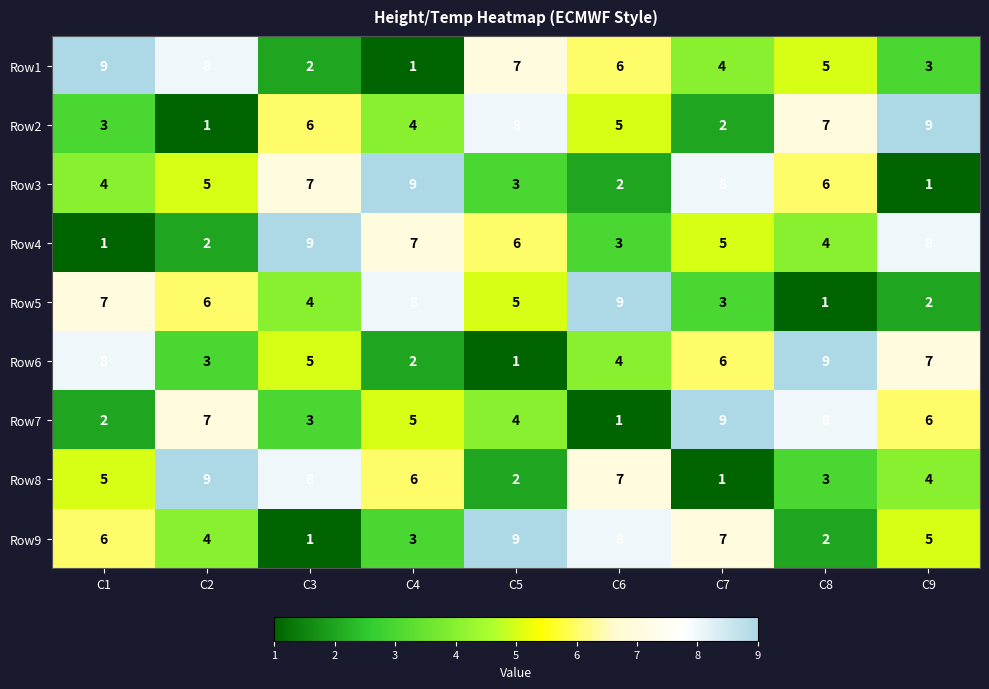

Where is Row9 nearest to the value 5?

C9